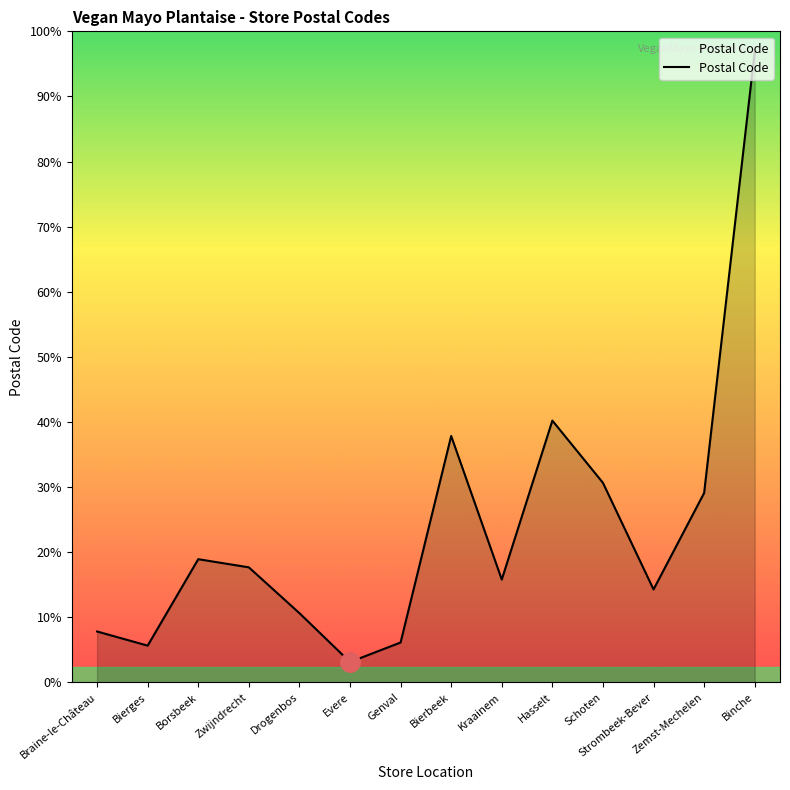

Does the chart display data point markers on the line(s)?

No